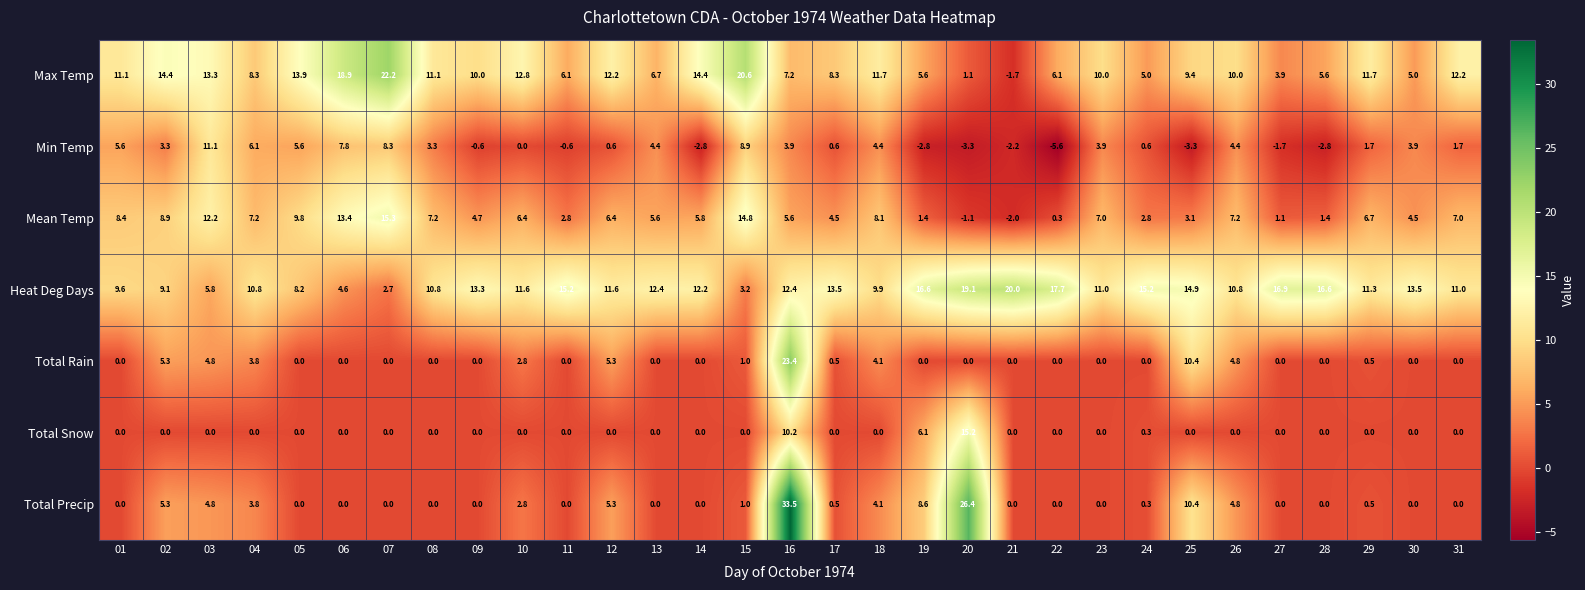

What is the sum of all Min Temp values?

64.4